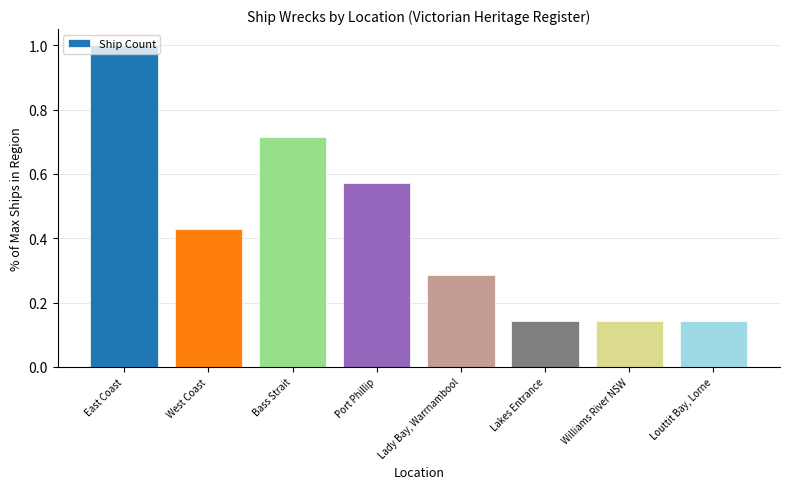

What is the label of the 5th bar from the right?

Port Phillip